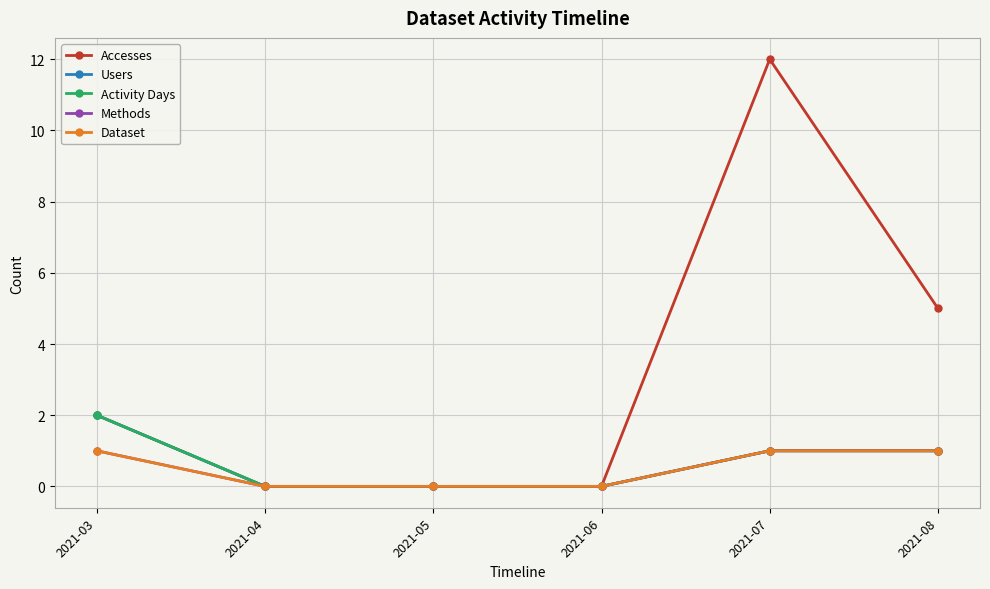

List the labels in order of Dataset value, smallest first.

2021-04, 2021-05, 2021-06, 2021-03, 2021-07, 2021-08